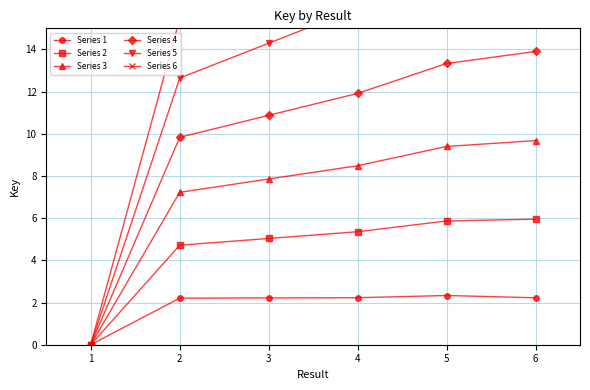

True or false: Series 3 has a value of -5.1 at 1.

False